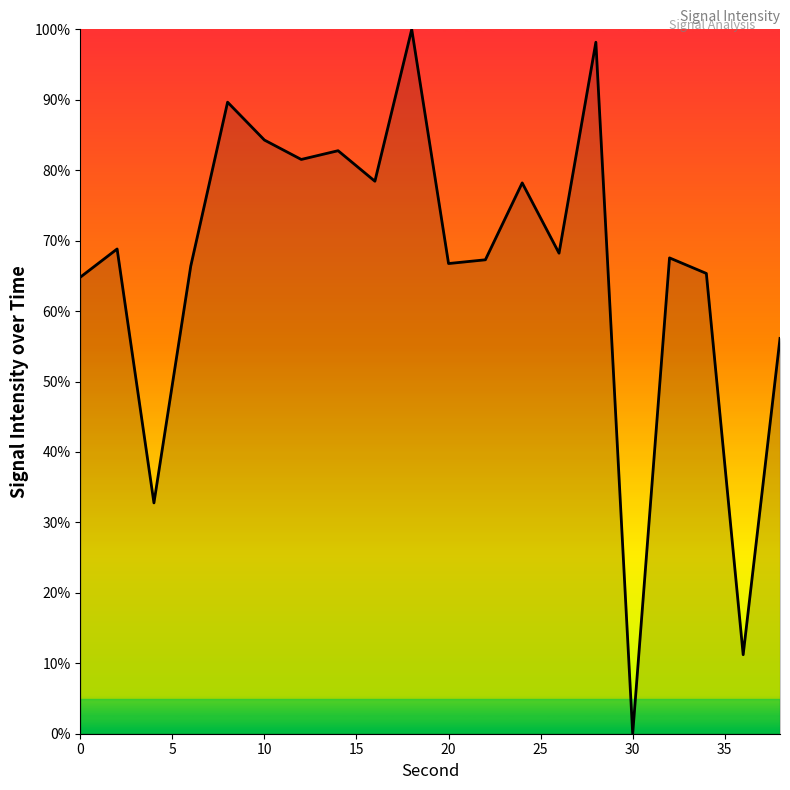

What is the greatest value displayed?

100.0